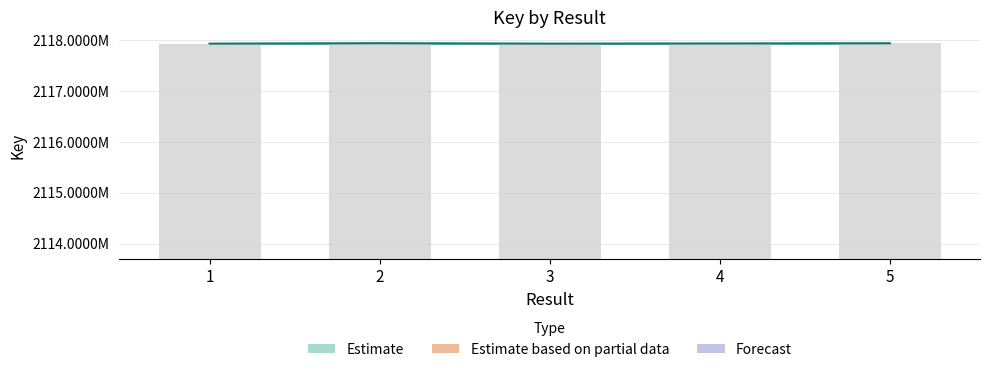

Rank the categories by value from highest to lowest.

2, 5, 4, 1, 3